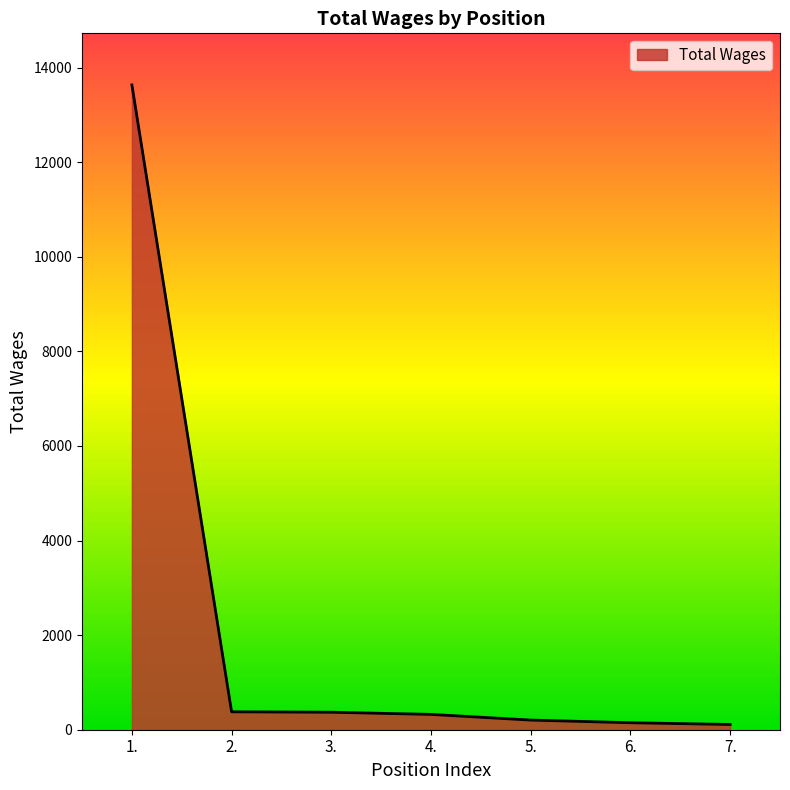

Is it true that the value at 1. is 5390?

False